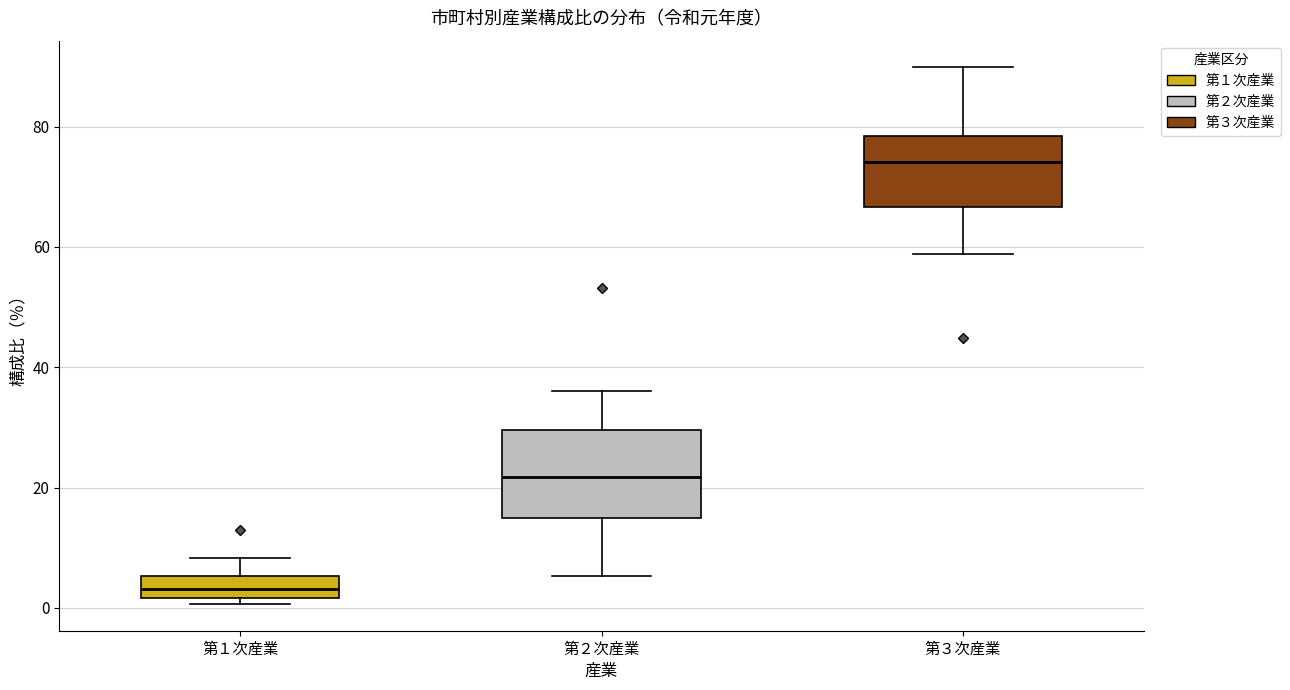

Reading left to right, read every box against the y-axis: the position of its median line, the range the box covers, and the ends of its whiskers. The values are not printed on the chart, so give them approximately, as read against the axis.

第１次産業: median 4, box 2 to 6, whiskers 0 to 8
第２次産業: median 22, box 14 to 30, whiskers 6 to 36
第３次産業: median 74, box 66 to 78, whiskers 58 to 90